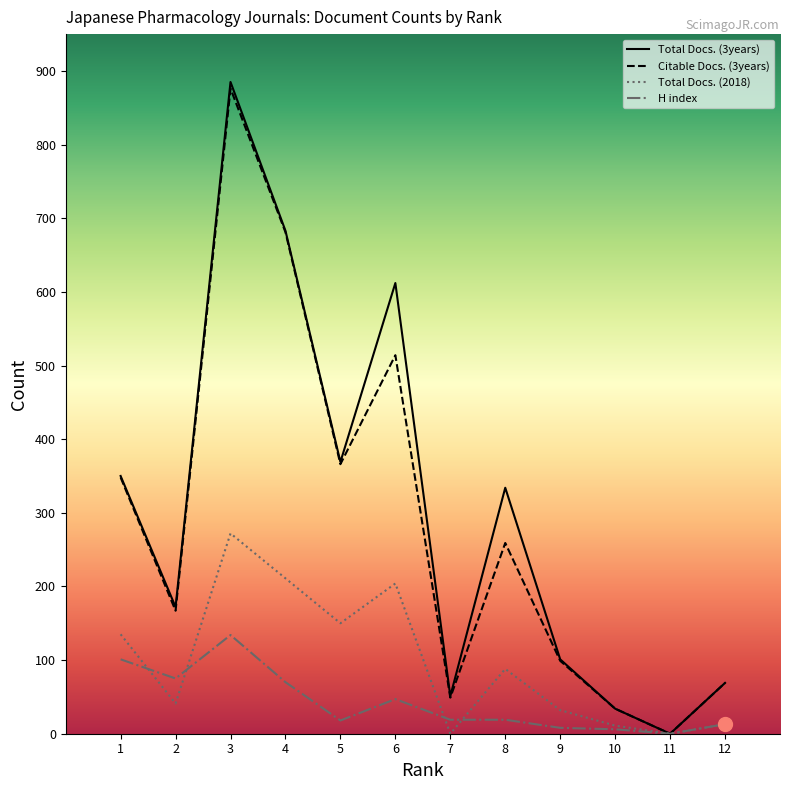

True or false: Total Docs. (3years) and H index intersect in this chart.

False